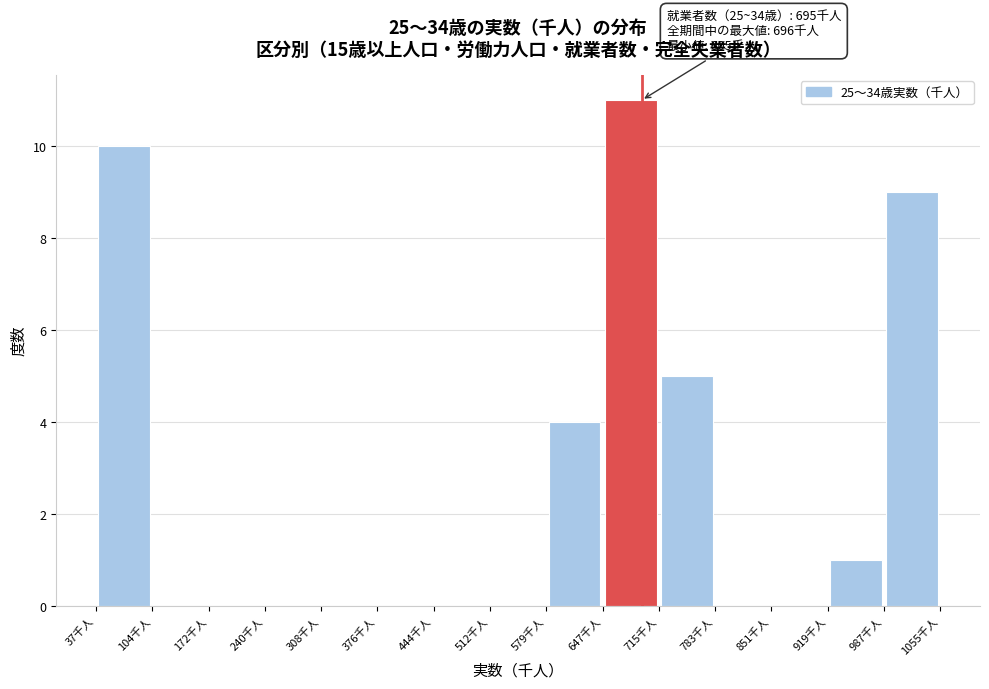

Which range on the x-axis has the tallest bar?

650 to 720